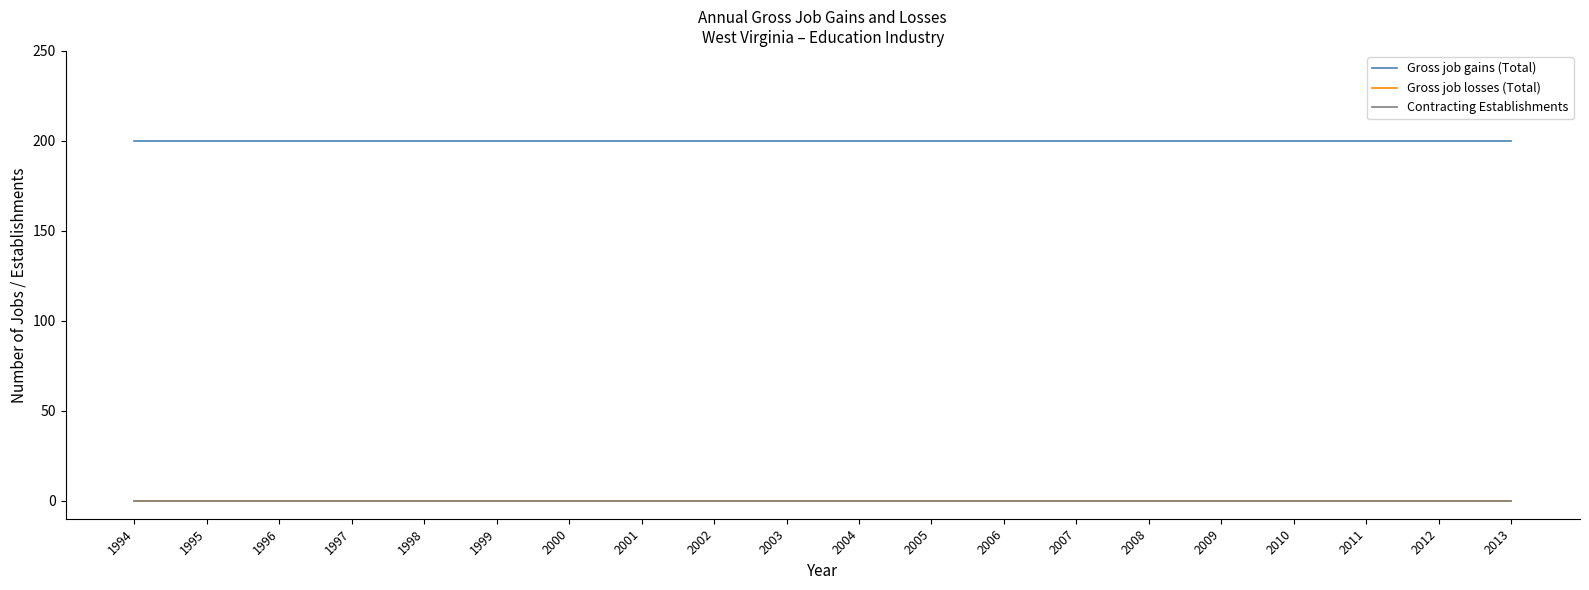

True or false: Contracting Establishments has more than 1 interior local peaks.

False